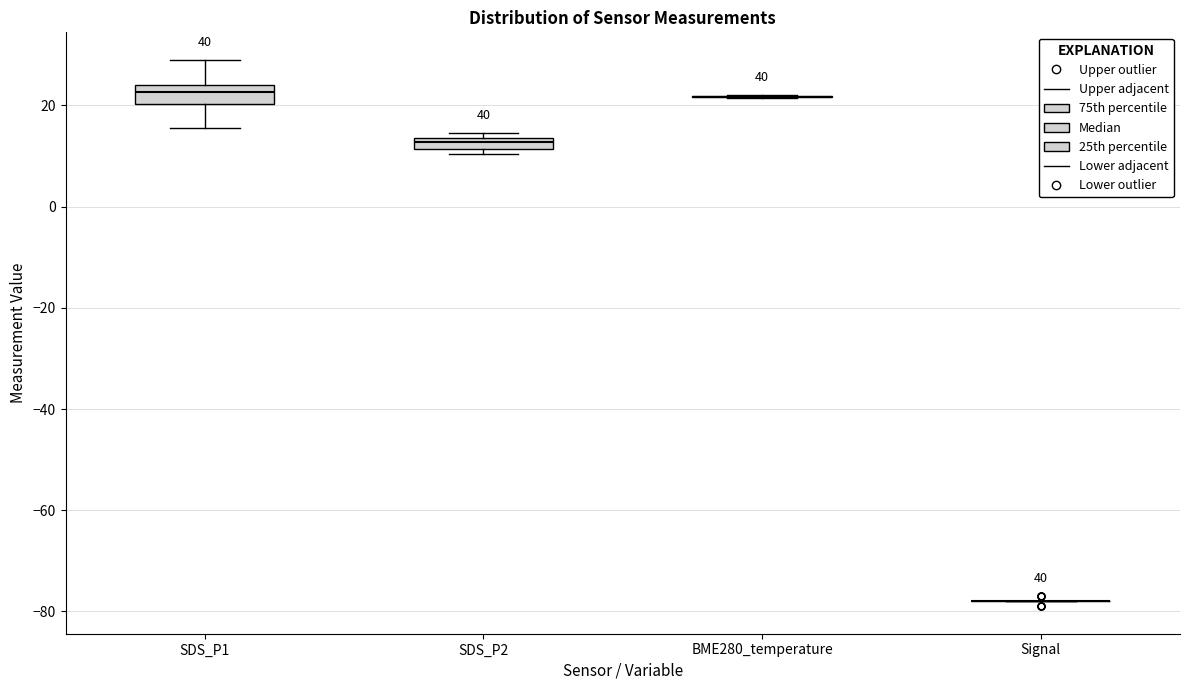

Where does the median line of the box for SDS_P1 sit on the y-axis? The values are not printed on the chart, so give them approximately, as read against the axis.

22